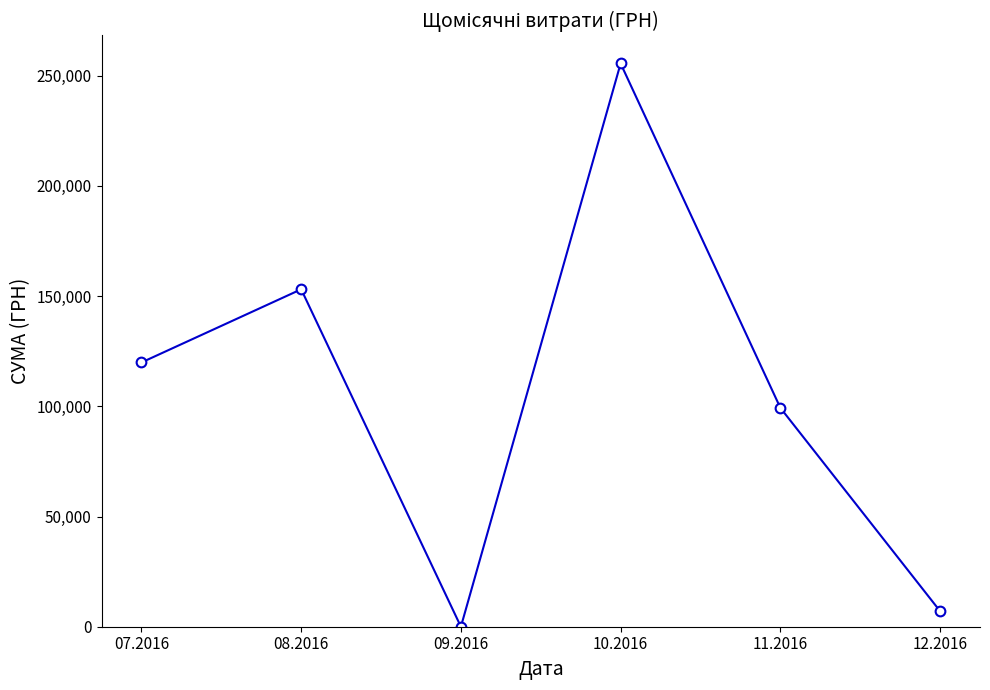

Between 09.2016 and 07.2016, which is larger?

07.2016